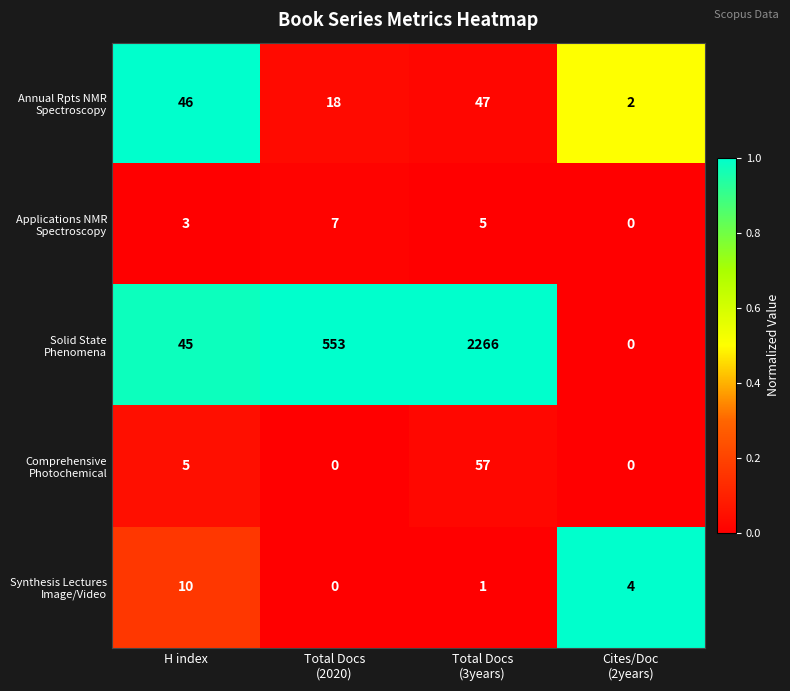

At which category is the sum across all series the highest?

Total Docs
(3years)